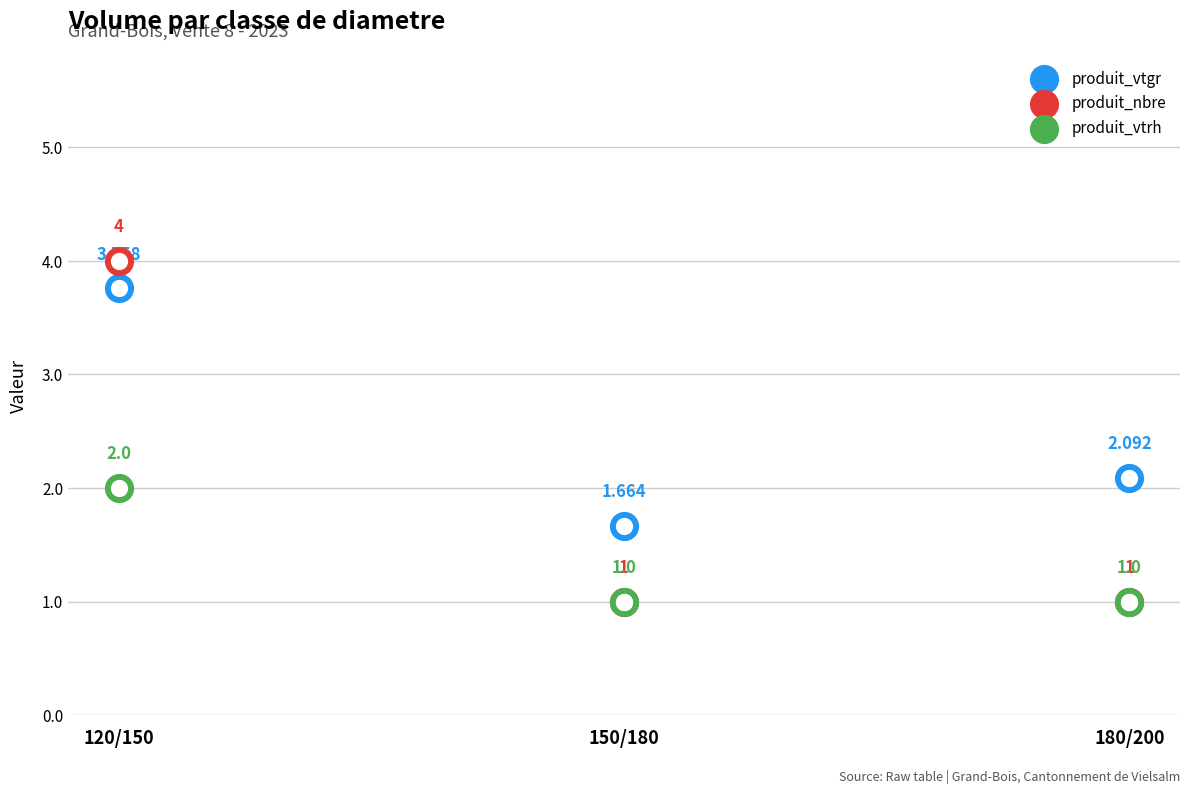

Which series has the largest Y range (max minus min)?

produit_nbre